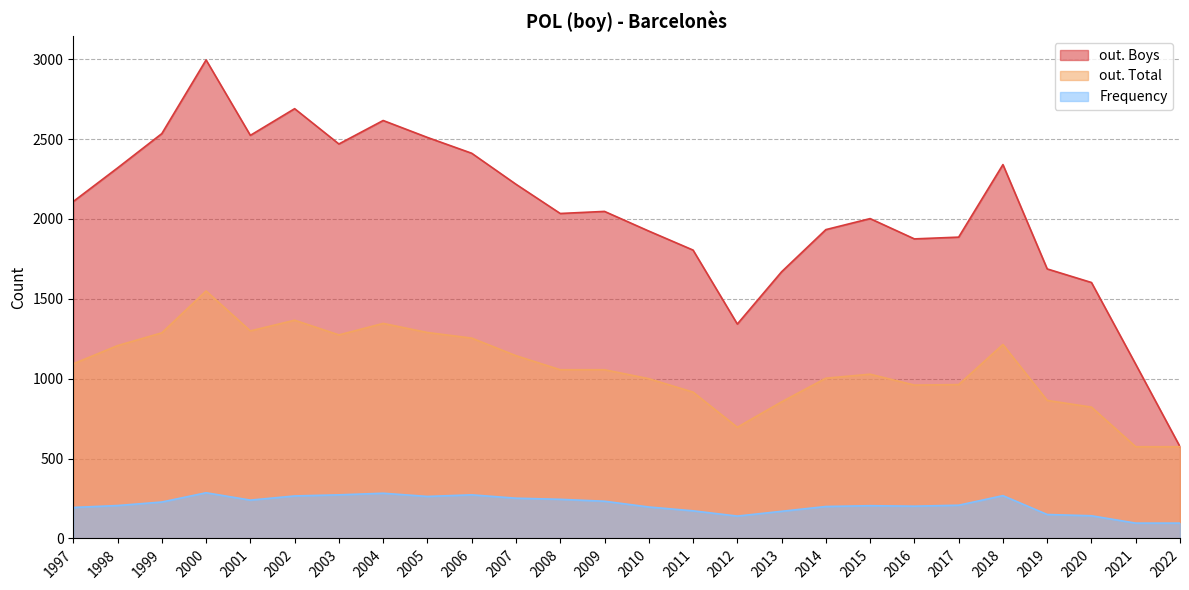

Which series has the largest total across all categories?

out. Boys